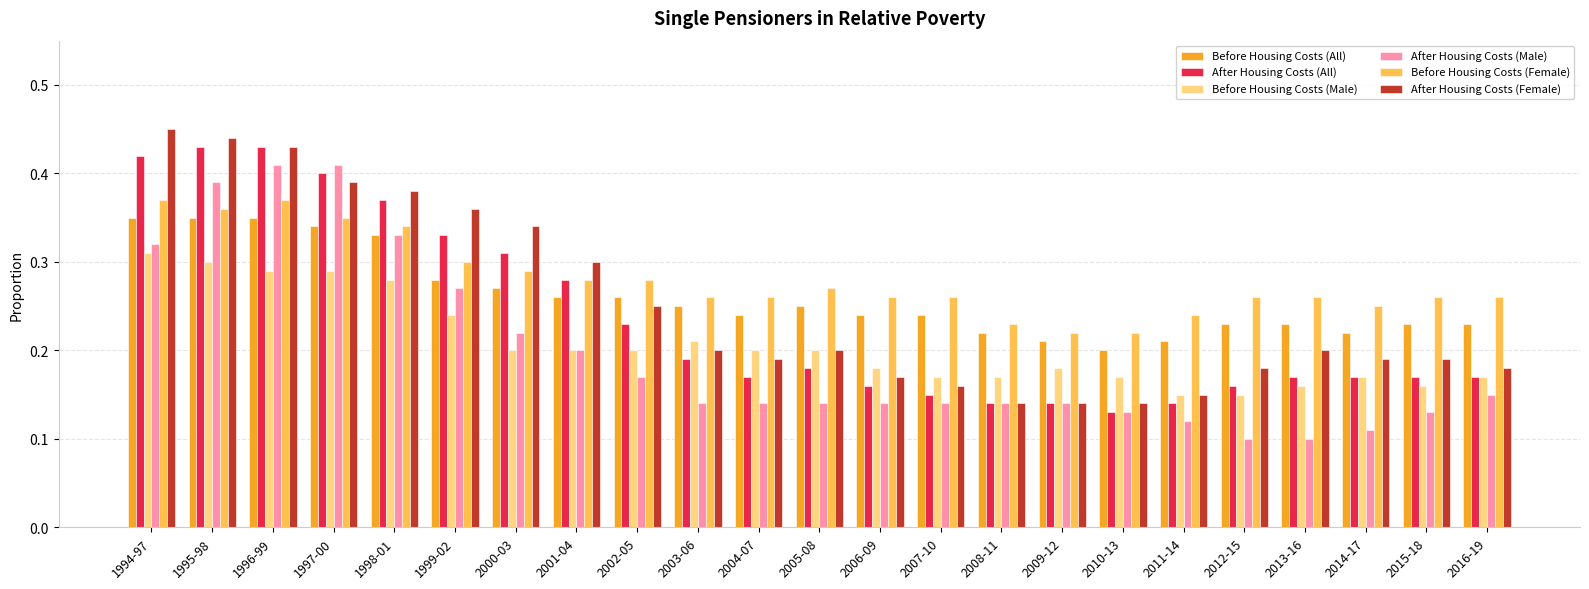

Count the Before Housing Costs (All) values in the range 0 to 1.

23